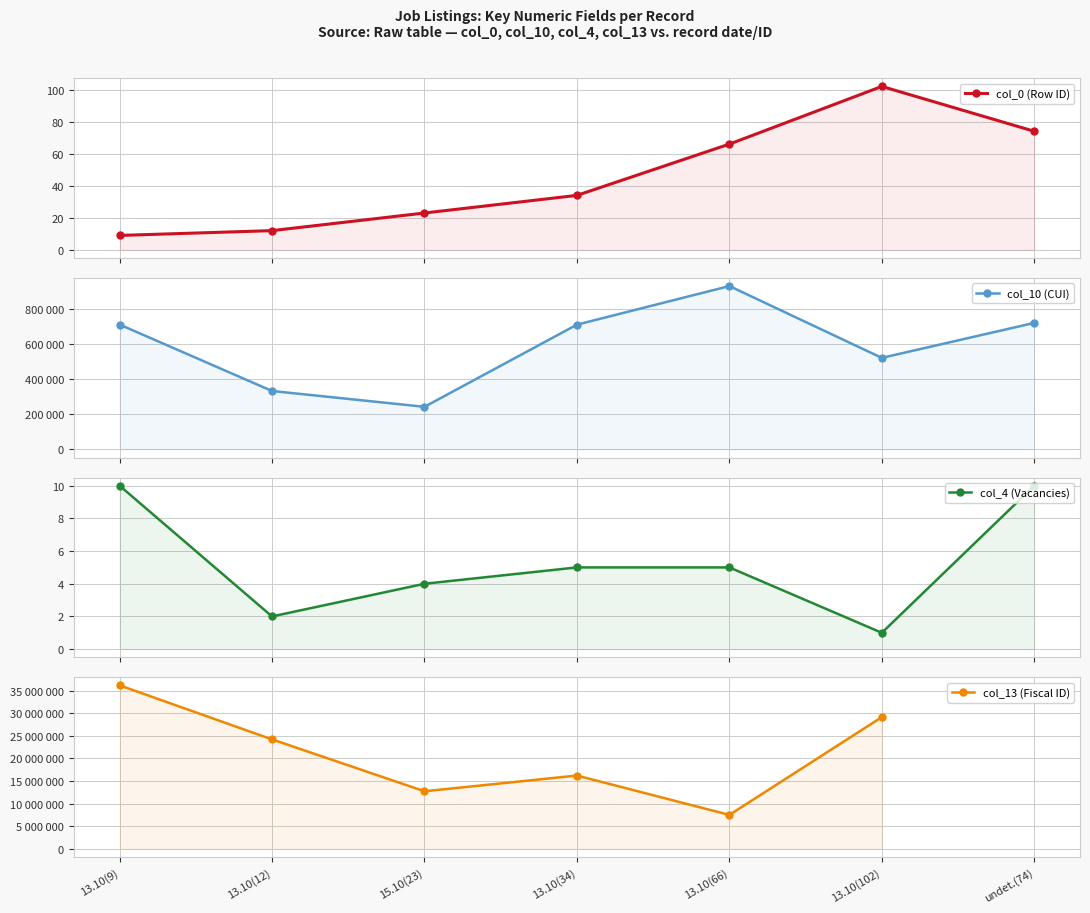

Does the chart have visible grid lines?

Yes